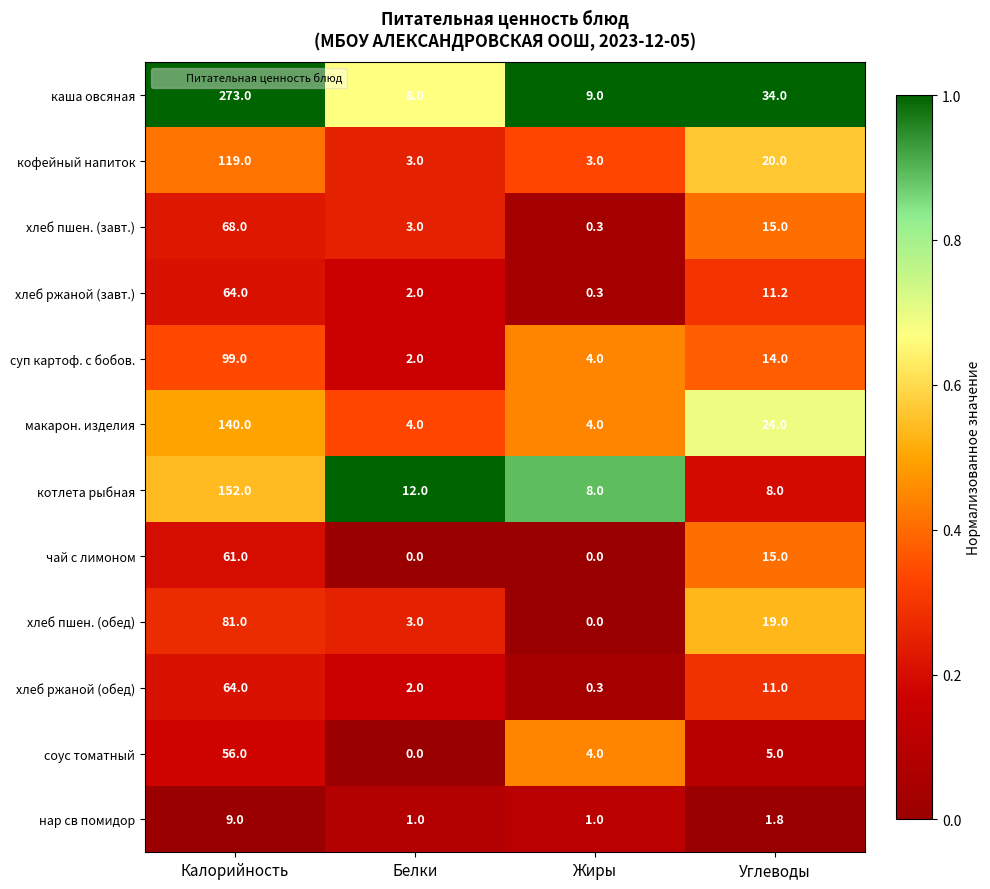

Which series has the largest total across all categories?

каша овсяная